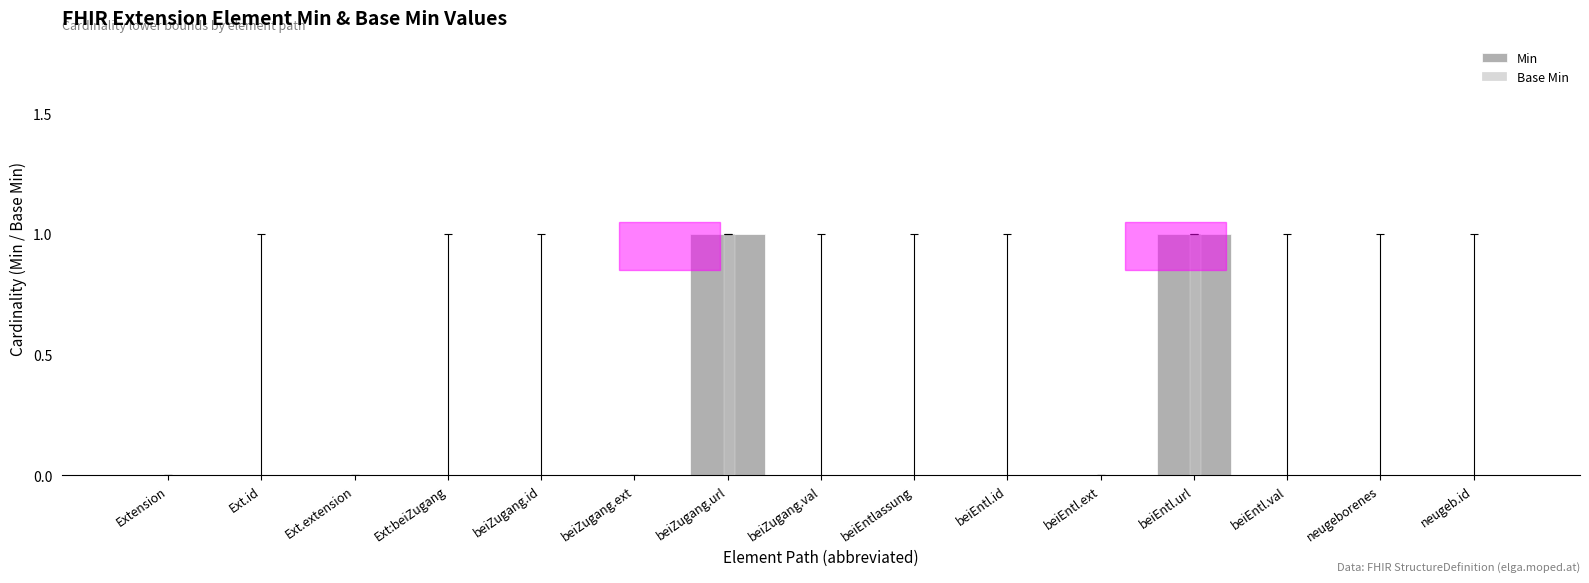

How many distinct data groups are displayed?

2